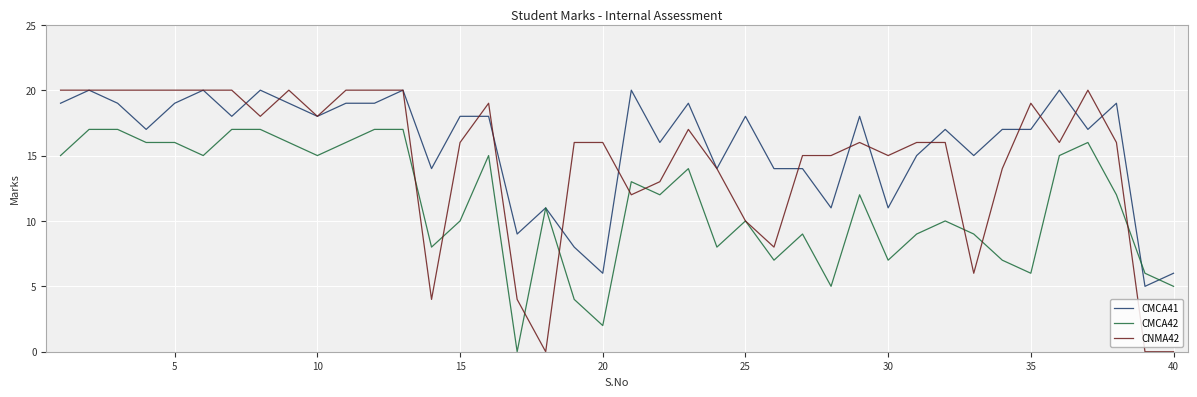

Rank the series by their average value, from highest to lowest.

CMCA41, CNMA42, CMCA42